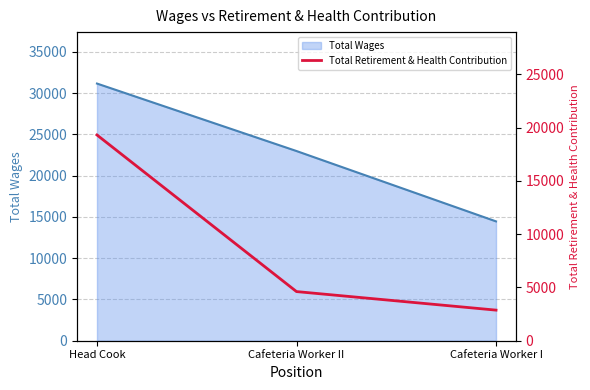

Is it true that the value at Cafeteria Worker II is 4614?

True